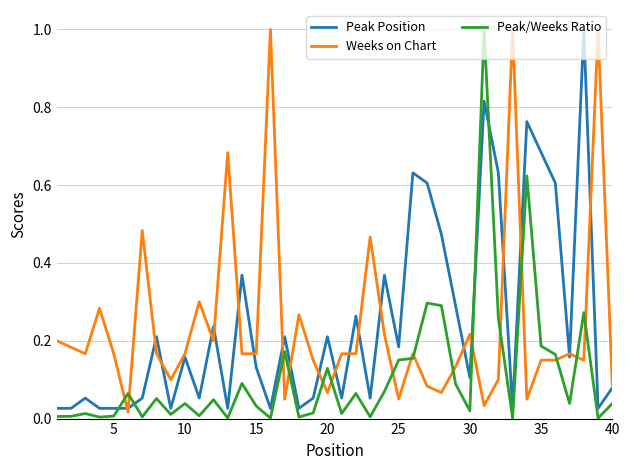

After their last crossing, which series has the higher values: Peak/Weeks Ratio or Weeks on Chart?

Weeks on Chart